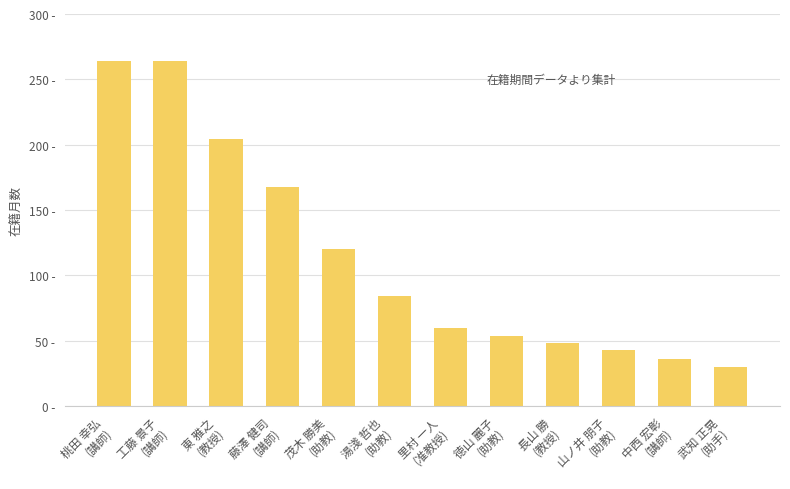

Are the bars horizontal?

No